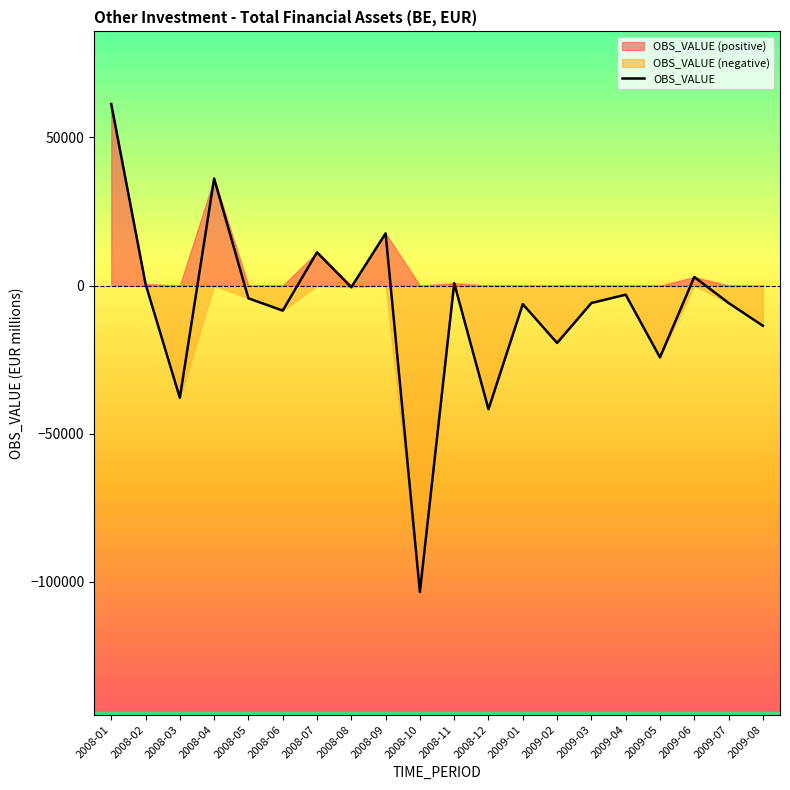

How many categories are shown in the chart?

20